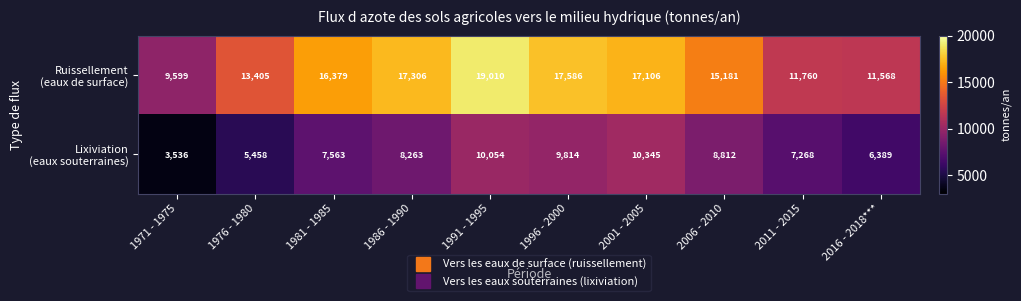

Which label corresponds to the largest value in the chart?

1991 - 1995